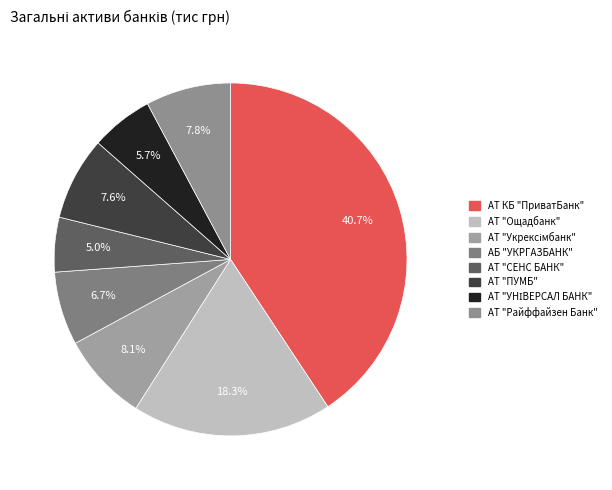

How many segments does this pie chart have?

8